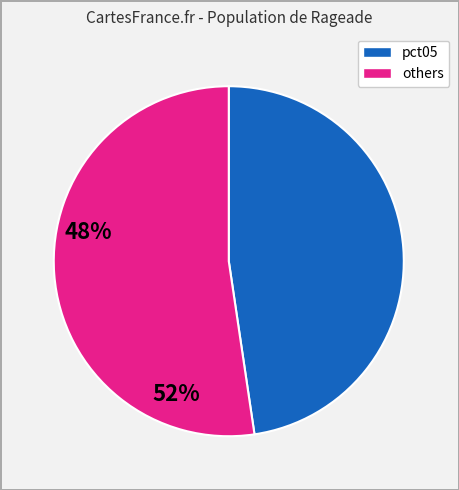

Does any single category account for the majority?

Yes